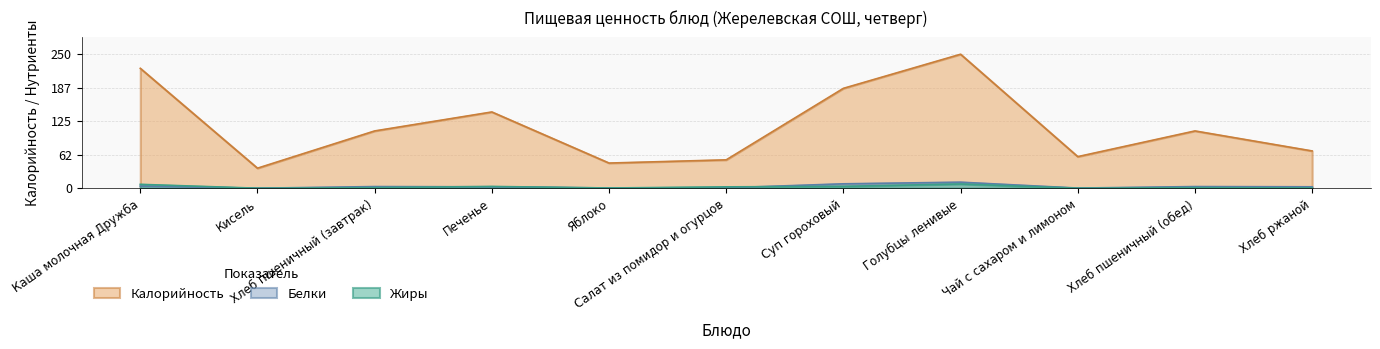

What is the sum of the Жиры values at Голубцы ленивые and Суп гороховый?

1.8